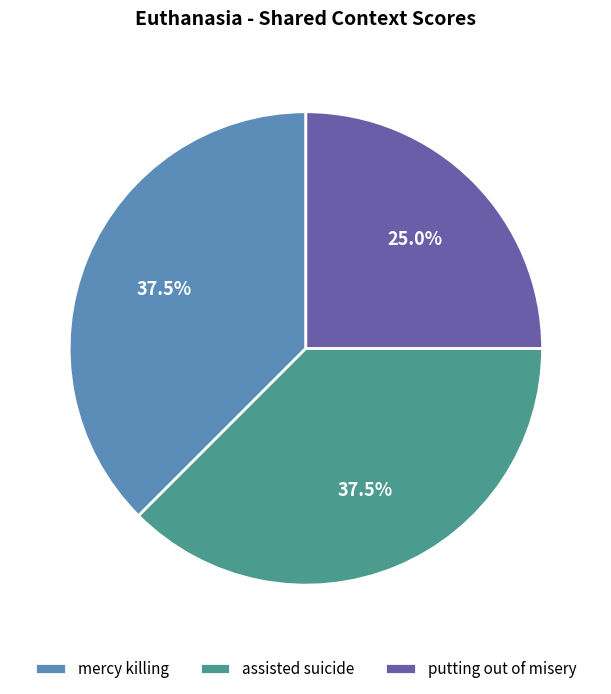

Is putting out of misery the majority of the pie?

No